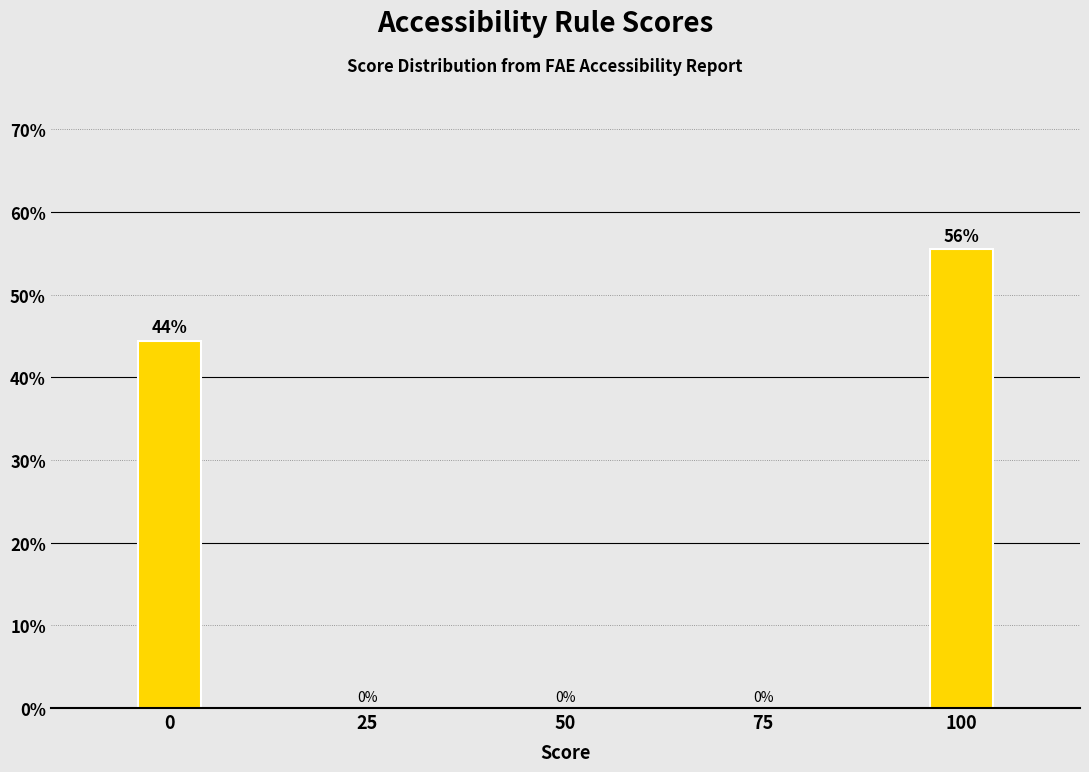

Which label corresponds to the largest value in the chart?

100